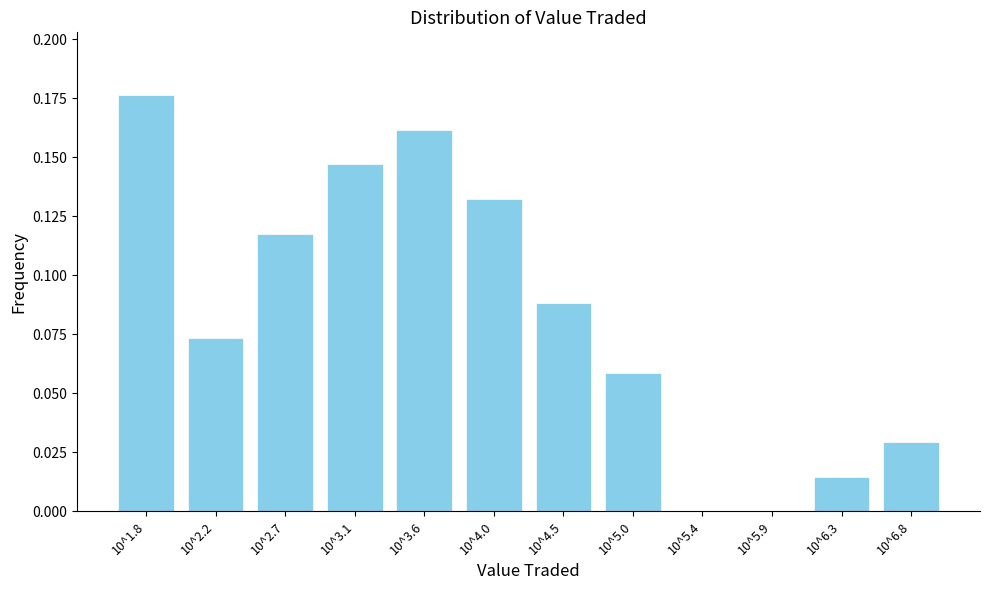

What is the sum of all values?

1.0